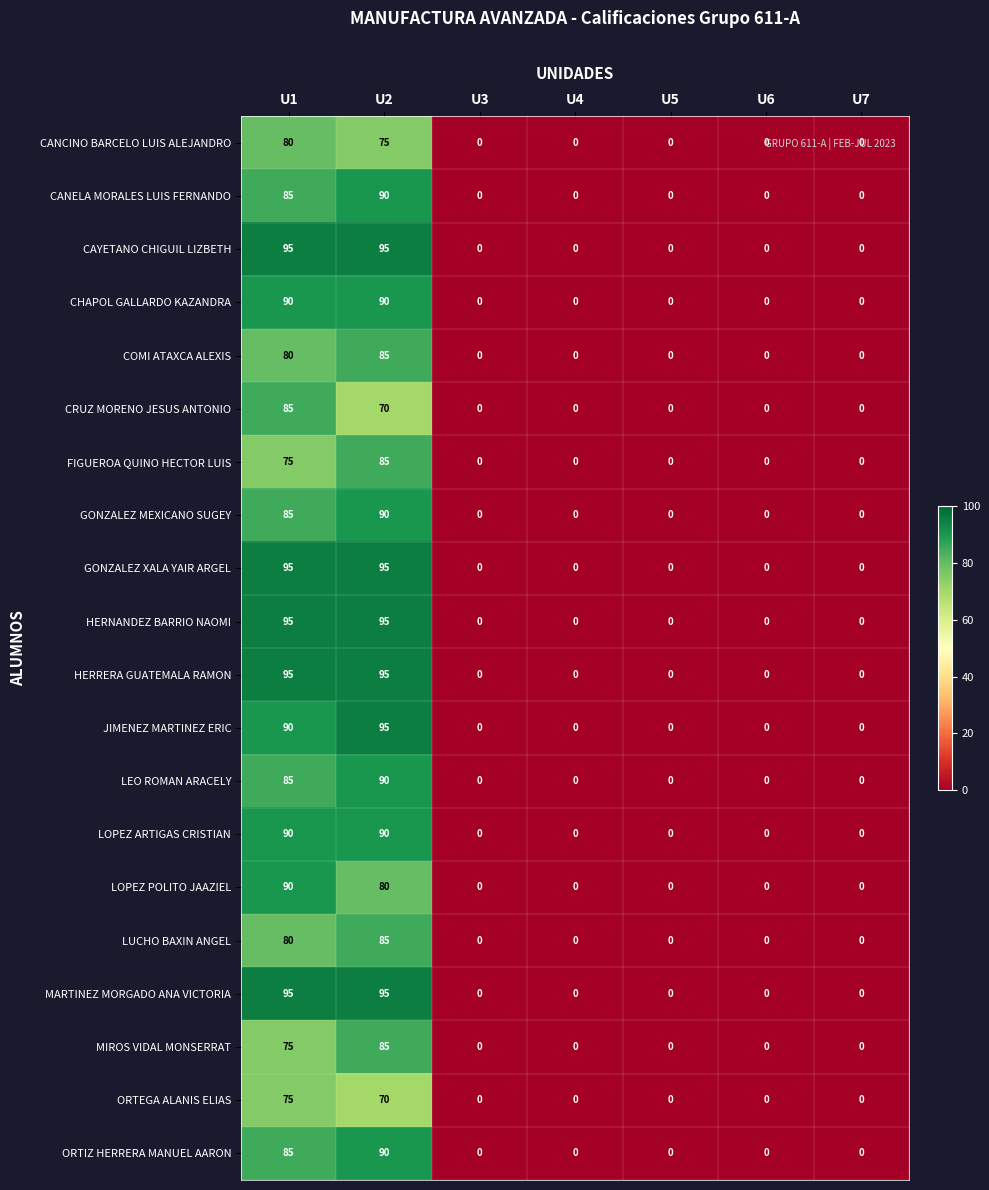

At which category is the sum across all series the highest?

U2